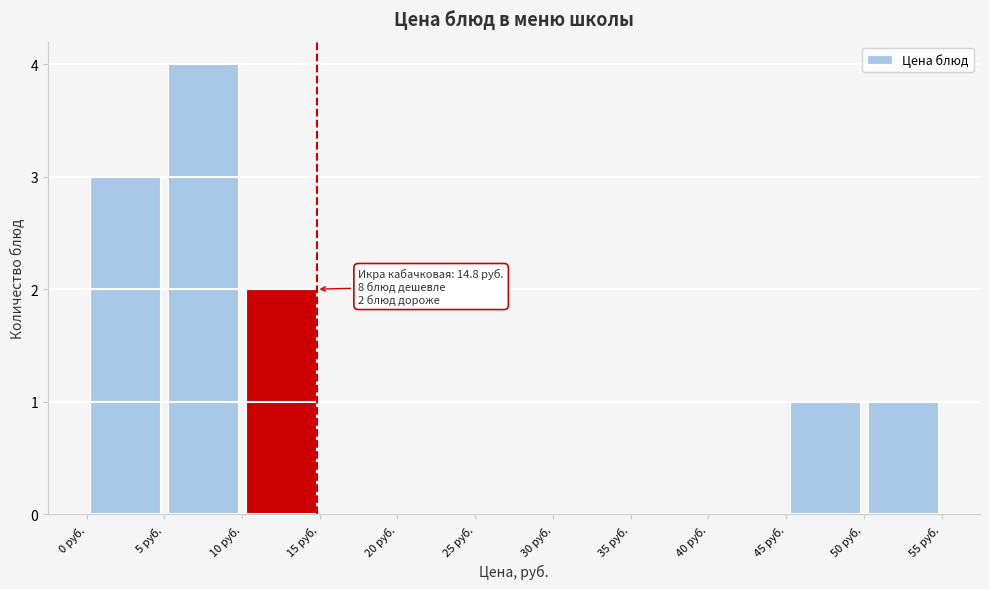

Which range on the x-axis has the tallest bar?

5 to 10